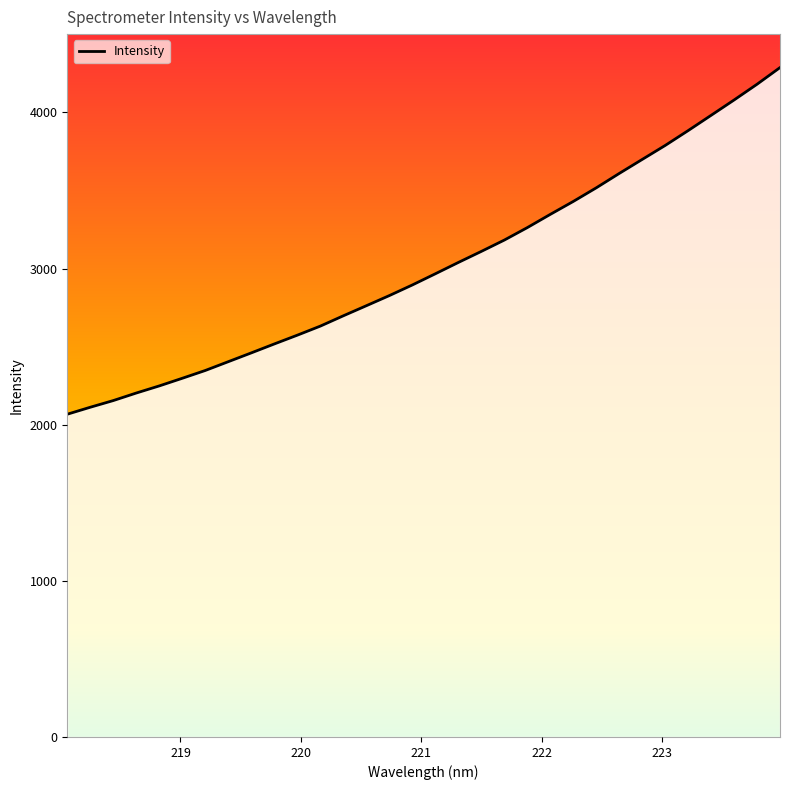

True or false: the data has more than 1 interior local peaks.

False